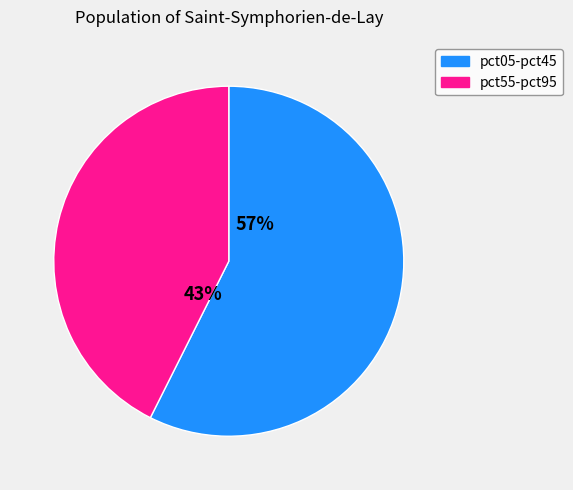

Is there a majority slice in this chart?

Yes